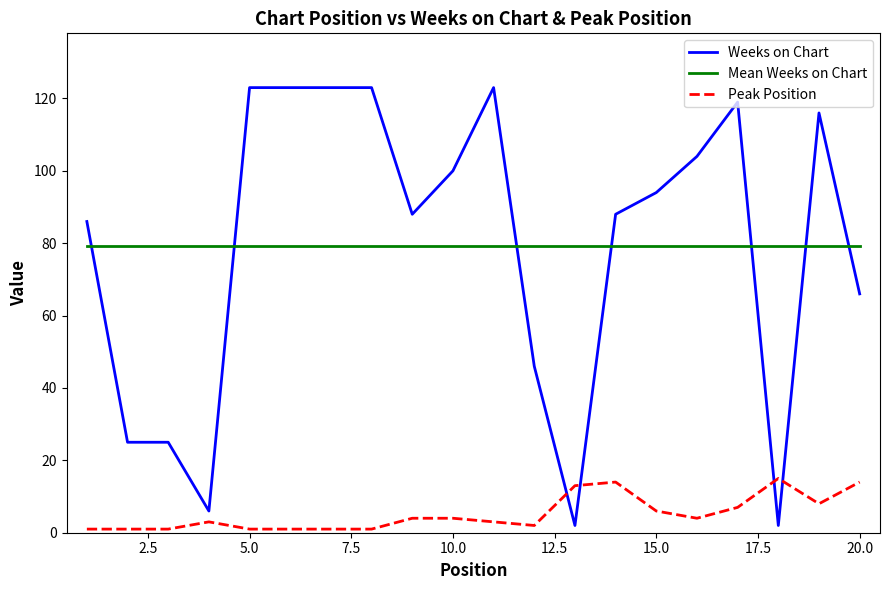

Which series ends up on top after the final intersection of Peak Position and Weeks on Chart?

Weeks on Chart